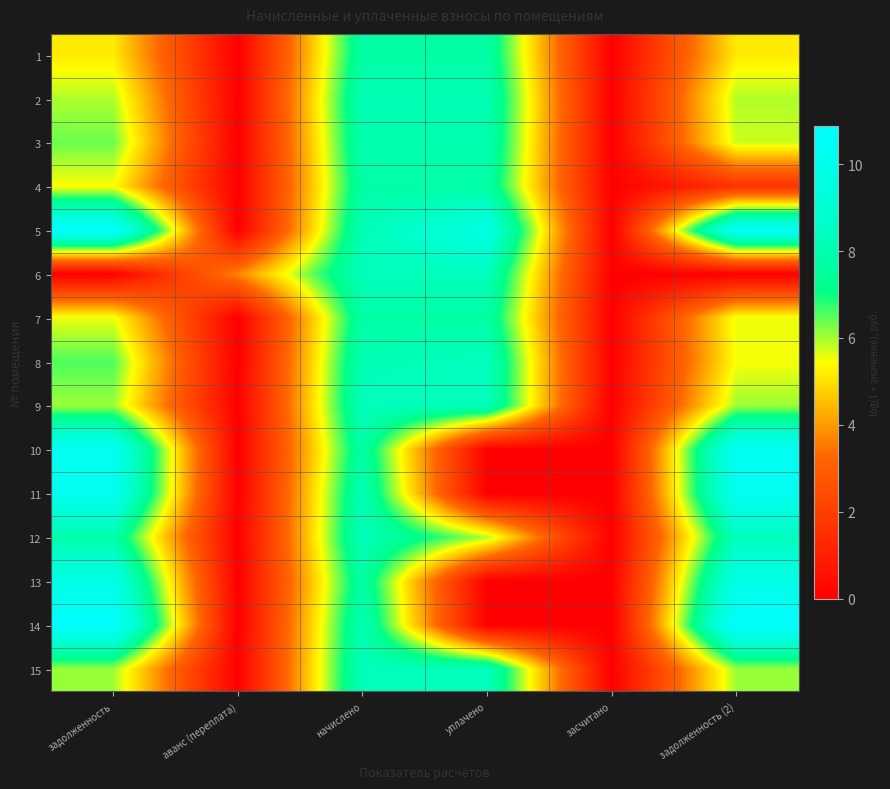

What is the difference between the highest and lowest values at задолженность?

10.8